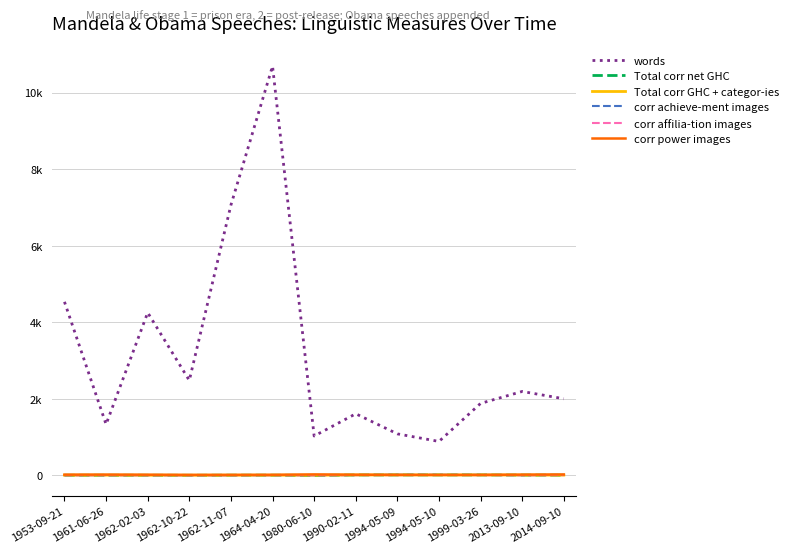

At which label does Total corr net GHC first exceed 1?

1962-11-07